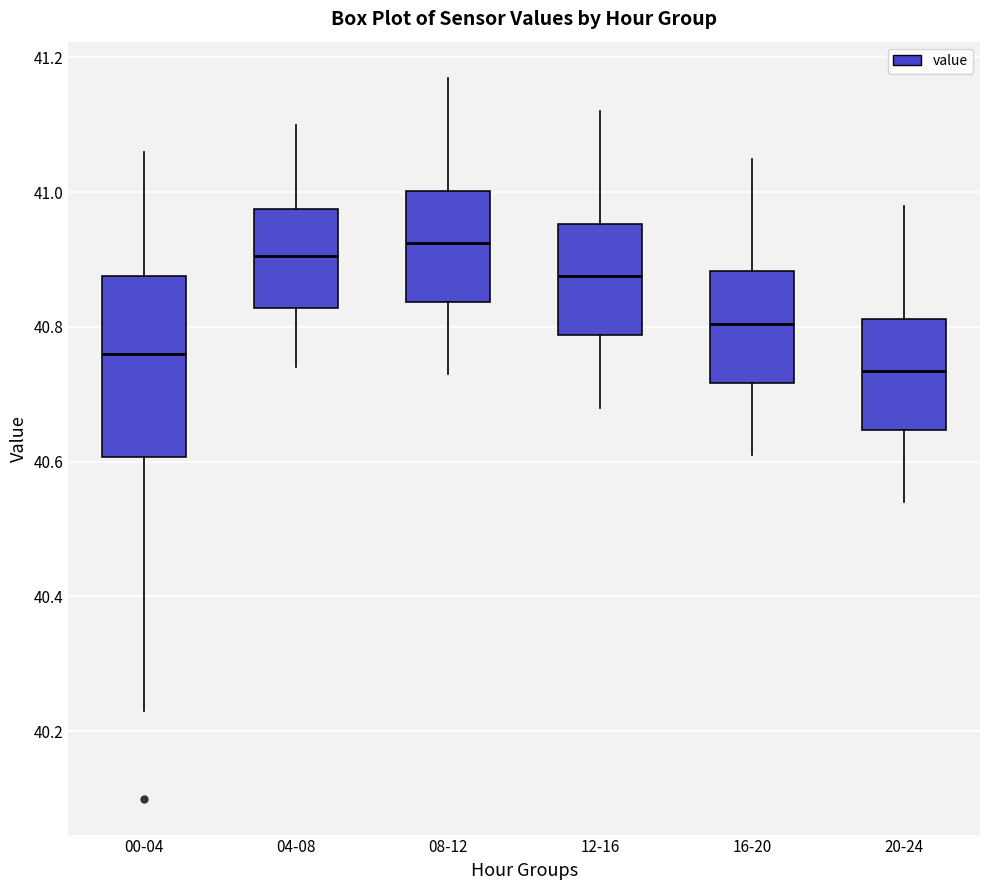

Which box is the tallest, from its lower edge to its upper edge?

00-04